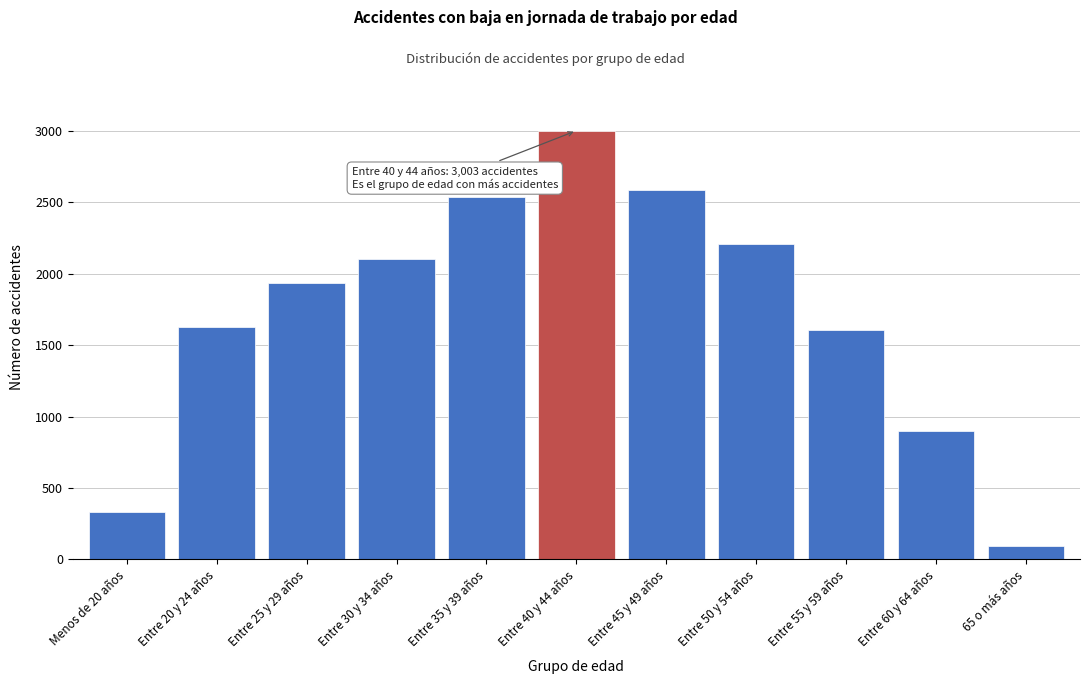

Reading left to right, transcribe all the data shown in this chart.

Menos de 20 años=335	Entre 20 y 24 años=1630	Entre 25 y 29 años=1938	Entre 30 y 34 años=2101	Entre 35 y 39 años=2540	Entre 40 y 44 años=3003	Entre 45 y 49 años=2590	Entre 50 y 54 años=2206	Entre 55 y 59 años=1604	Entre 60 y 64 años=899	65 o más años=97